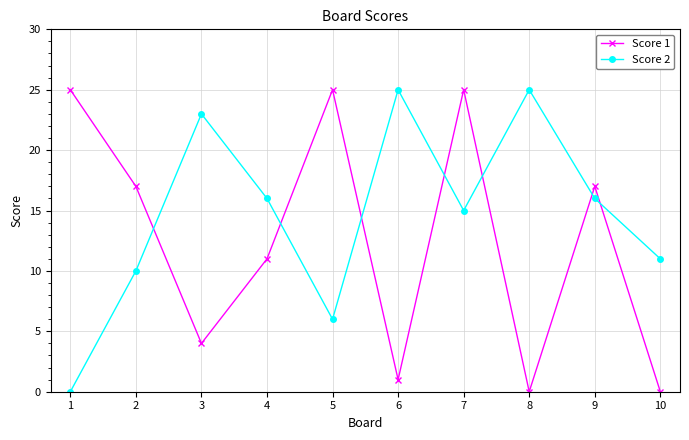

After their last crossing, which series has the higher values: Score 1 or Score 2?

Score 2